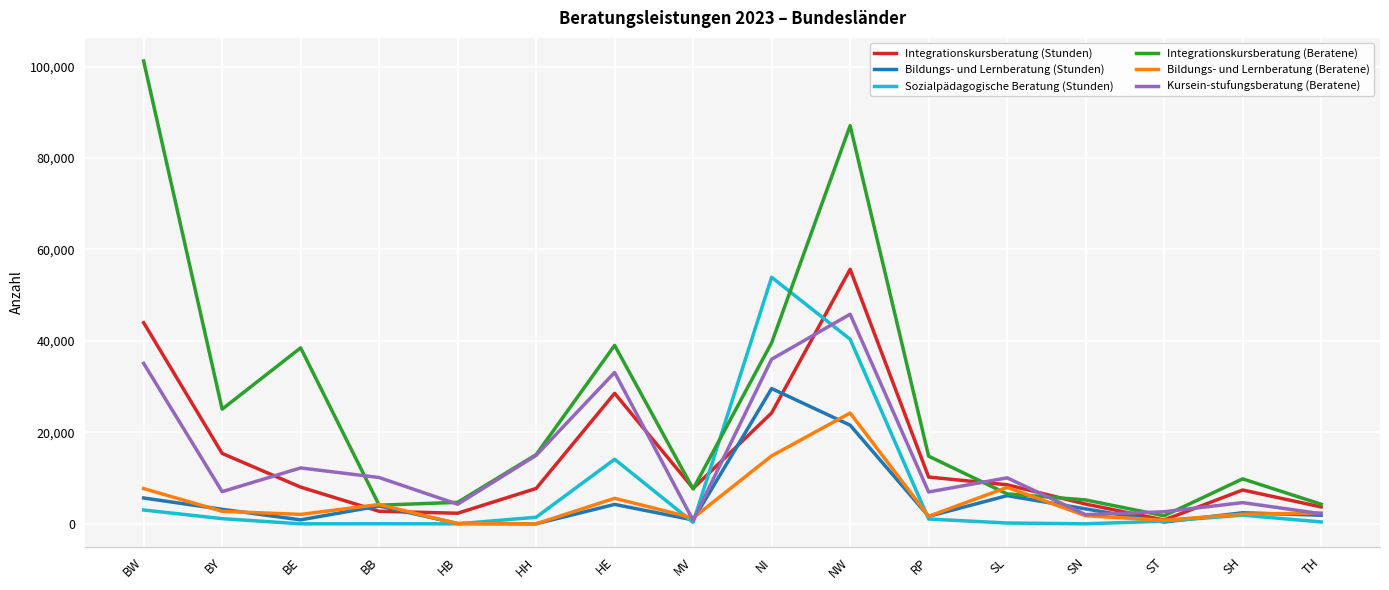

What is the difference between the maximum and minimum values in the Integrationskursberatung (Beratene) series?

99463